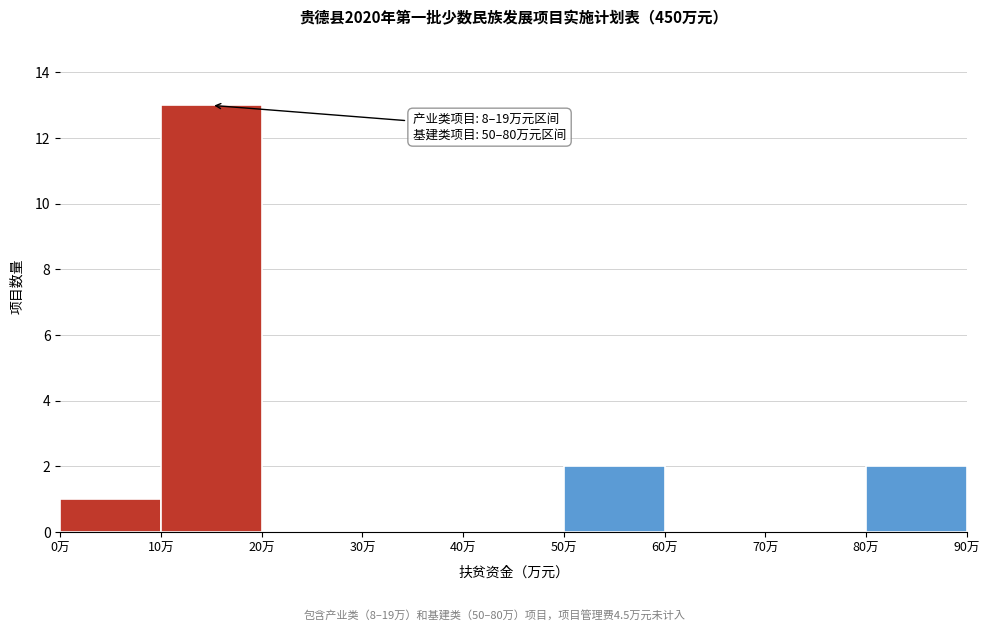

Which range on the x-axis has the tallest bar?

10 to 20